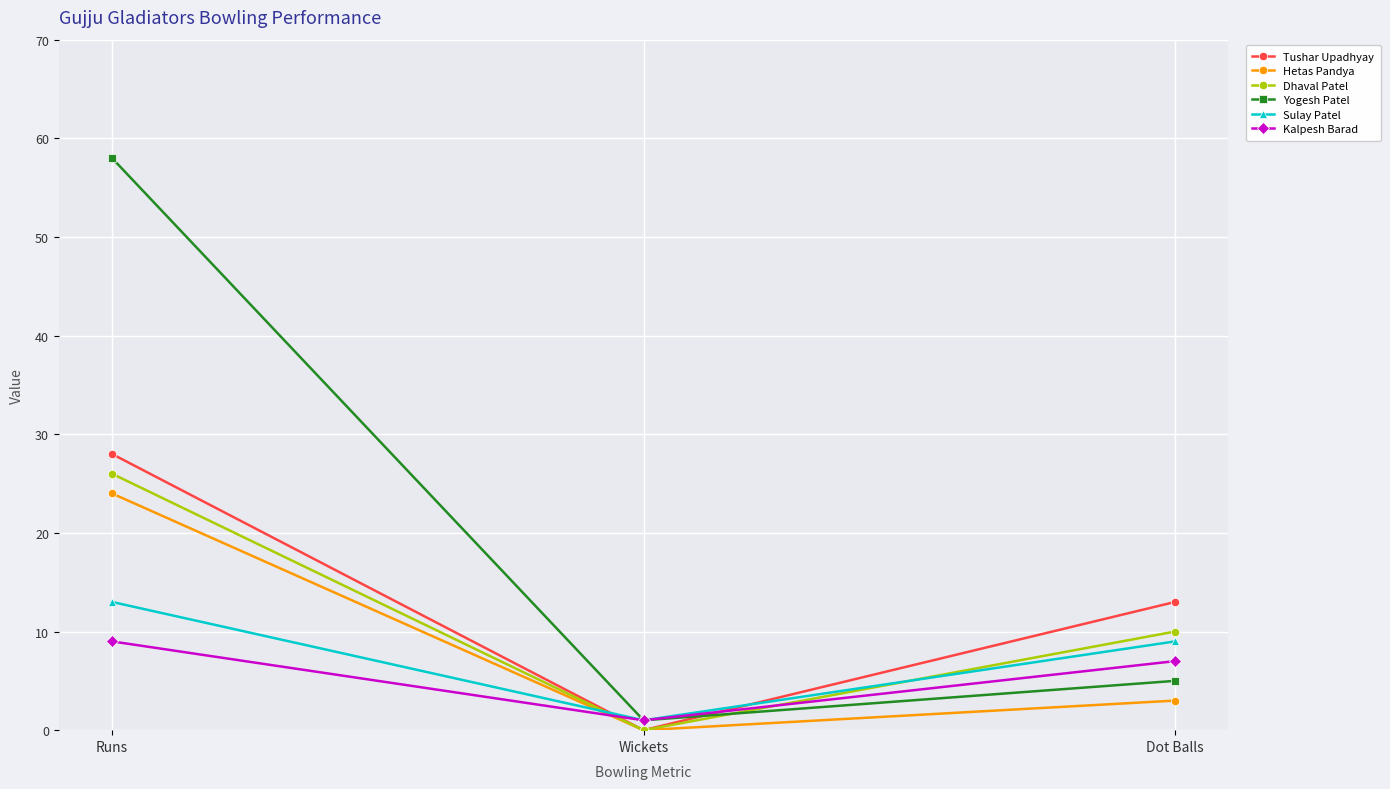

What is the greatest value displayed?

58